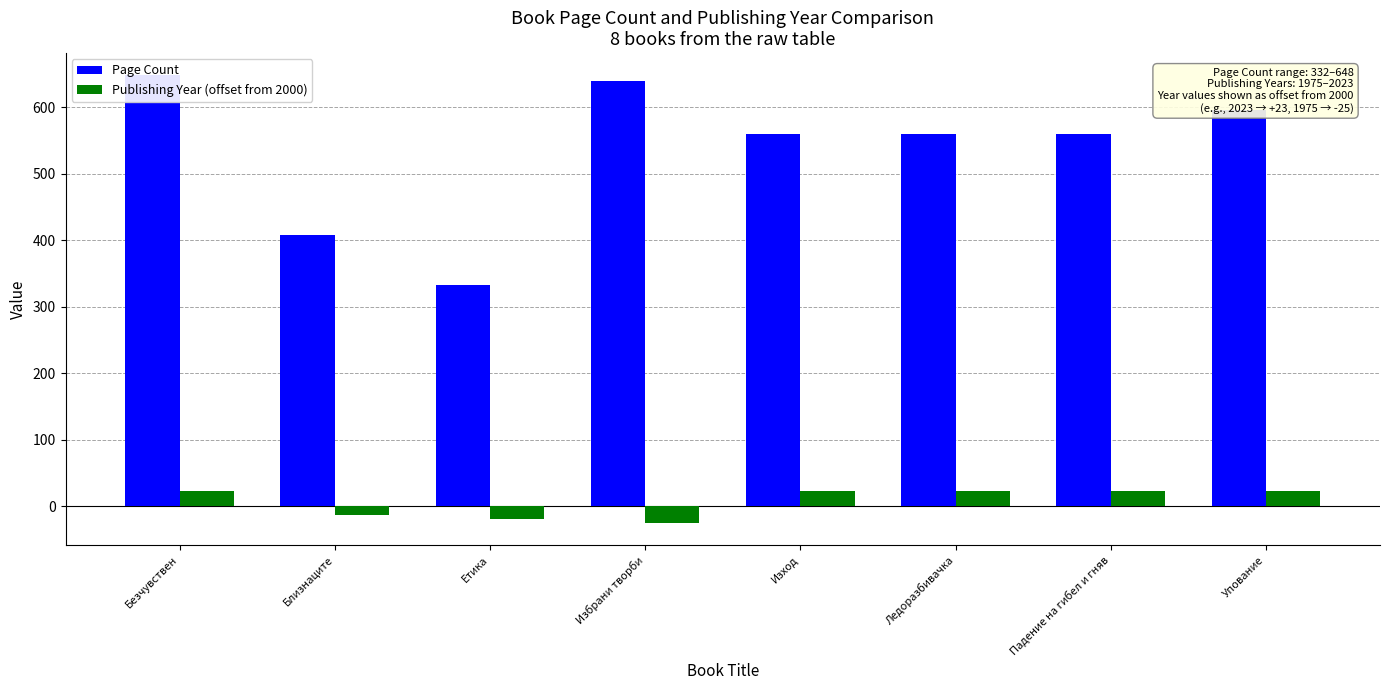

What is the value of the Page Count bar at the 7th from the left?

560